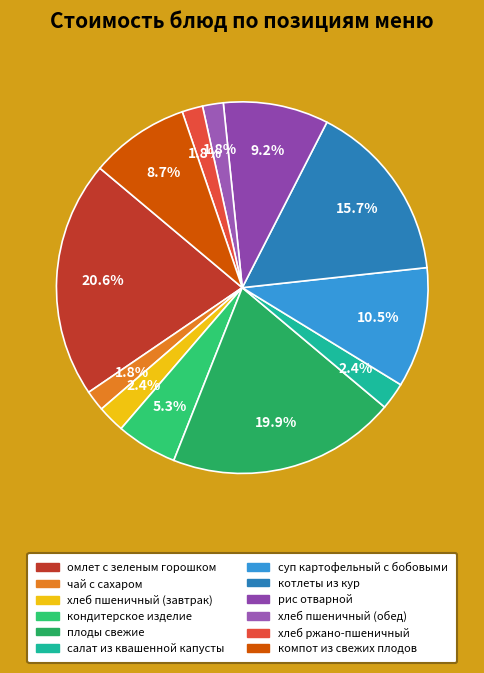

What percentage is NOT represented by хлеб пшеничный (завтрак)?

97.6%